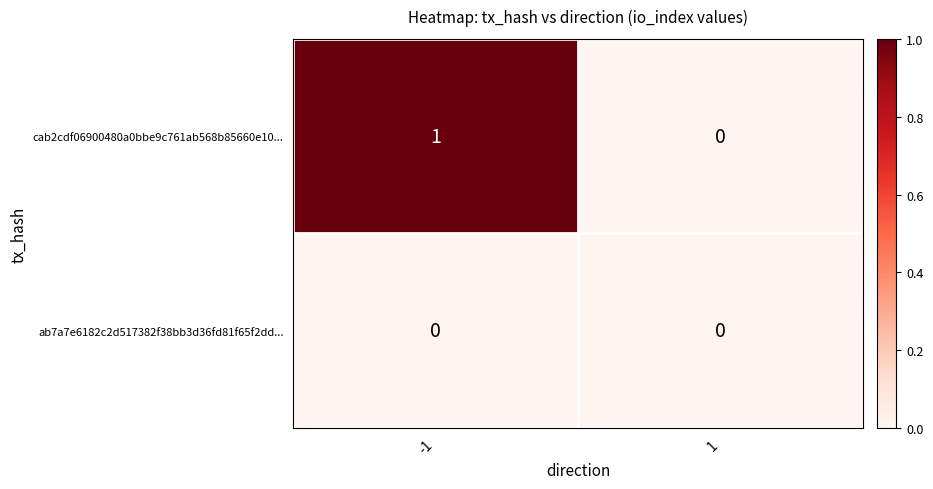

The cab2cdf06900480a0bbe9c761ab568b85660e10... series shows 1 at -1. True or false?

True